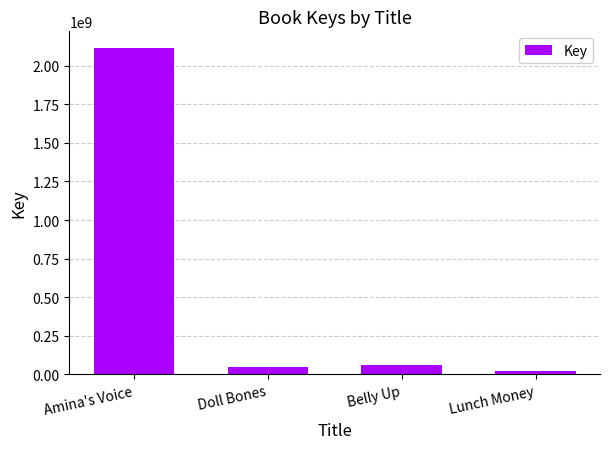

The chart shows a value of 2875310484 at Amina's Voice. True or false?

False